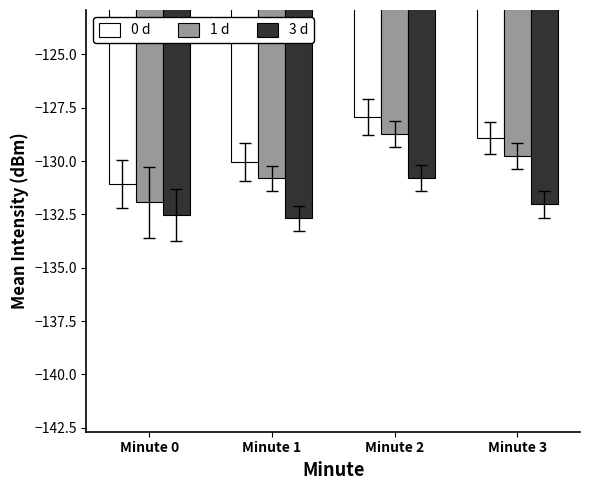

Which series has the widest spread of values?

1 d